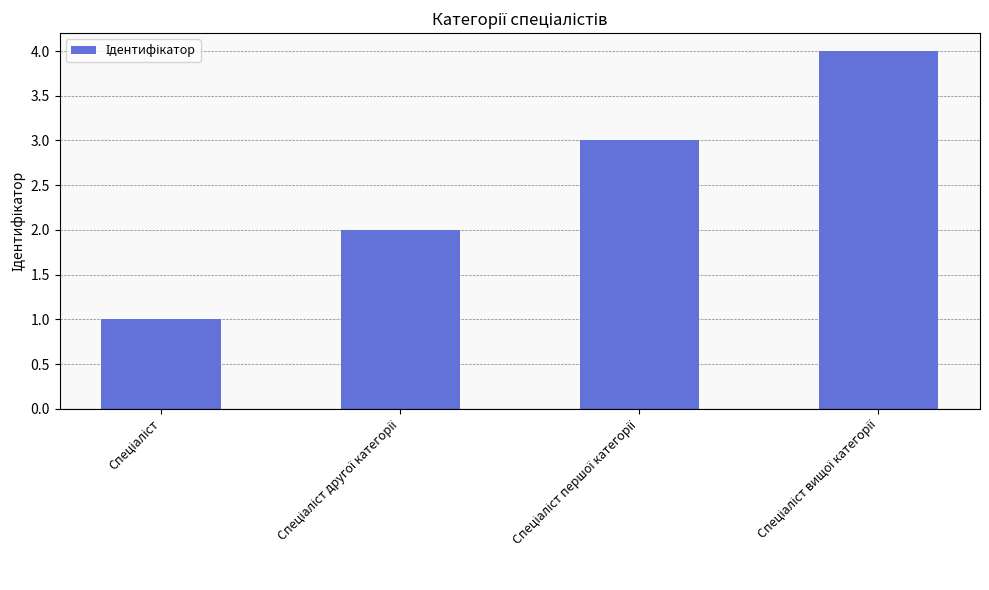

What is the greatest value displayed?

4